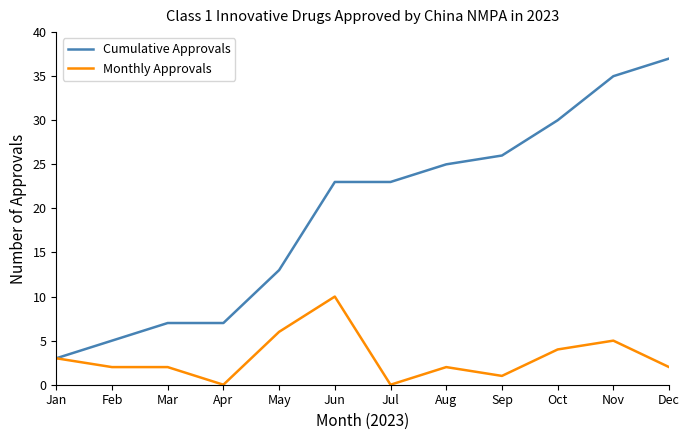

Between May and Oct, which series saw the biggest shift?

Cumulative Approvals